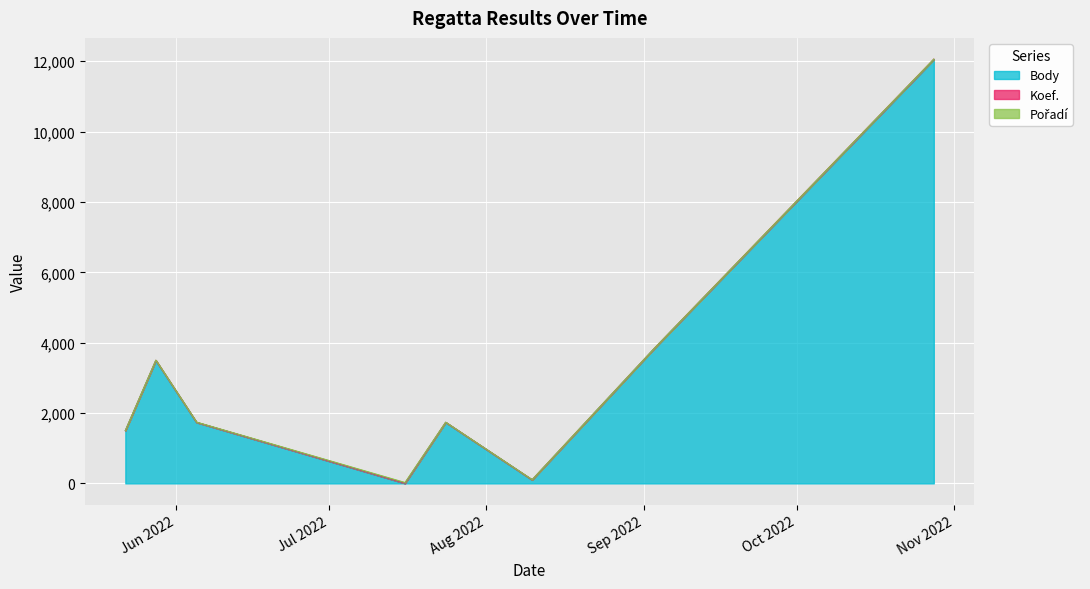

True or false: Koef. has a value of 4 at 2022-09-03.

False